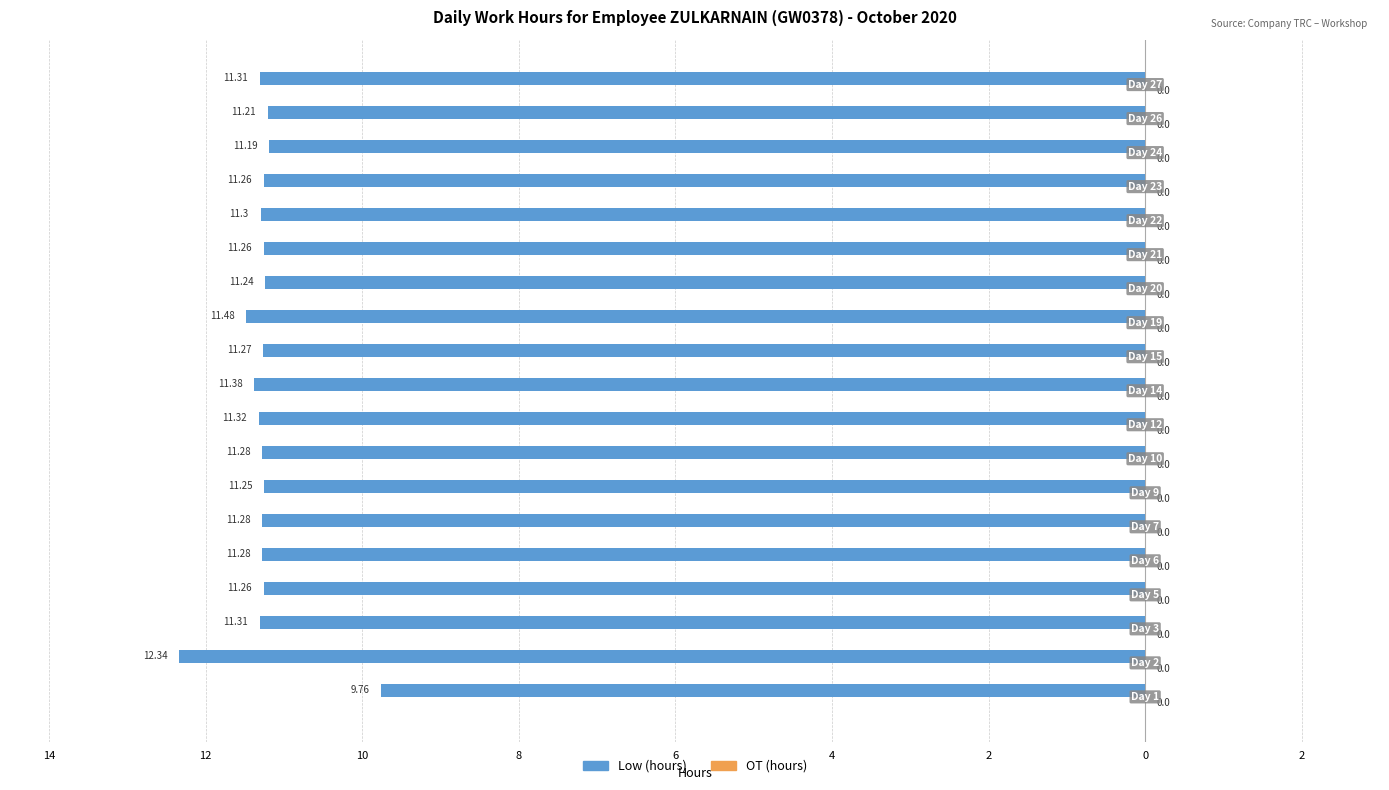

Does the chart contain any negative values?

Yes